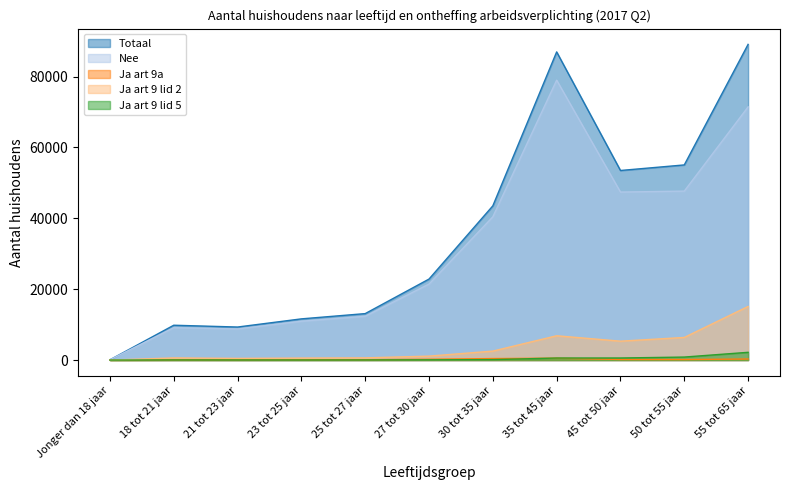

Which category has the highest value across all series?

55 tot 65 jaar